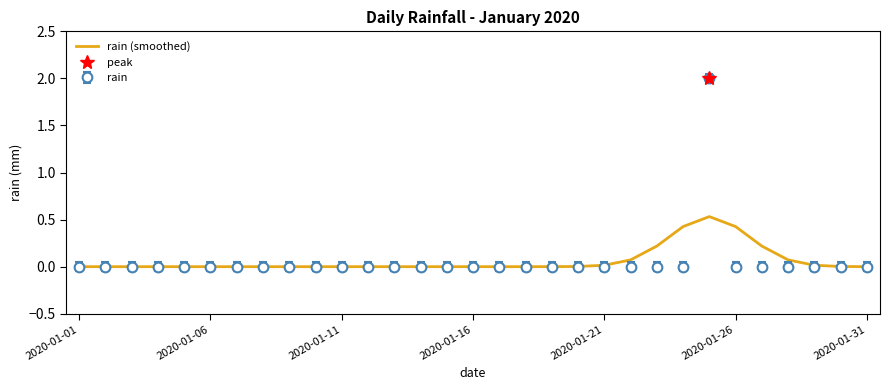

Reading left to right, what are all the values shown in this chart?

0.0	0.0	0.0	0.0	0.0	0.0	0.0	0.0	0.0	0.0	0.0	0.0	0.0	0.0	0.0	0.0	0.0	0.0	0.0	0.0	0.0	0.1	0.2	0.4	0.5	0.4	0.2	0.1	0.0	0.0	0.0